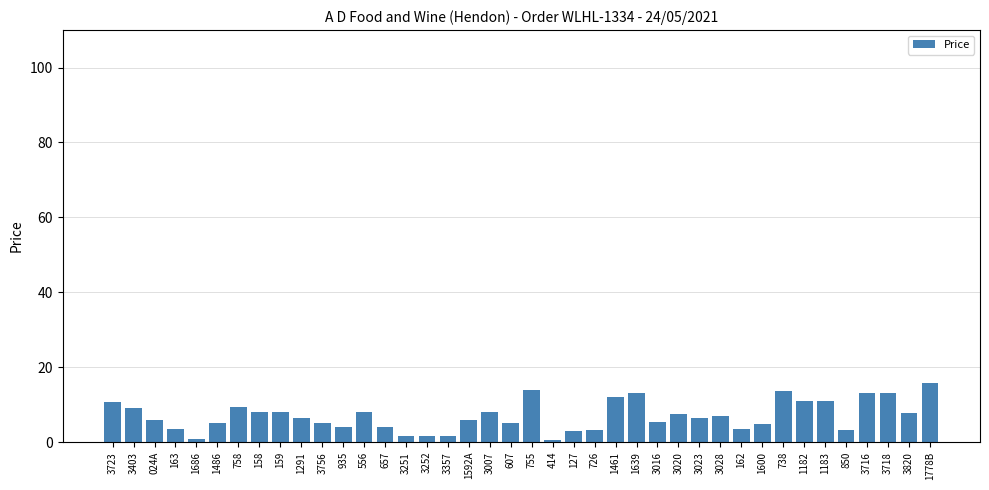

What is the label of the 28th bar from the left?

3020